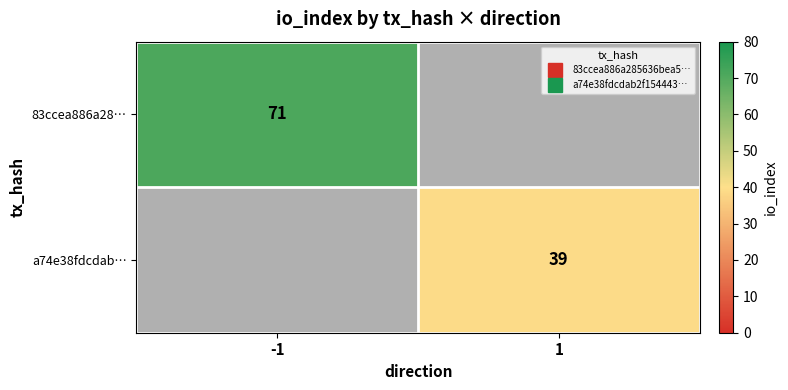

What is the maximum value shown in the chart?

71